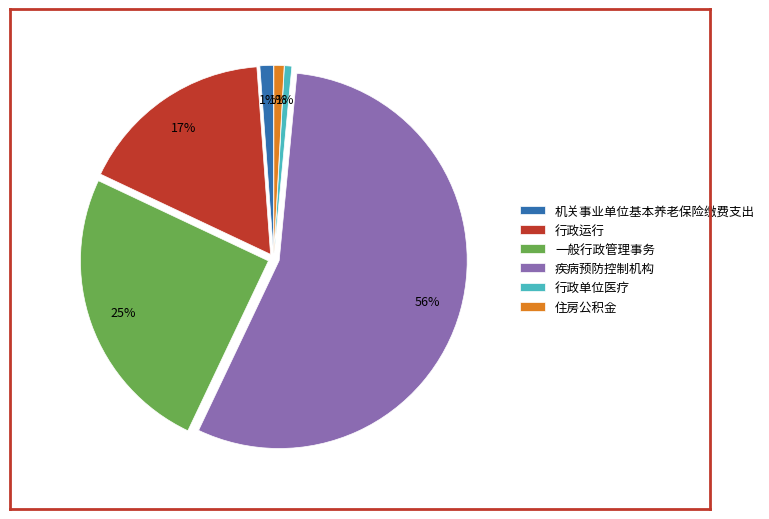

The 机关事业单位基本养老保险缴费支出 slice represents 11% of the pie. True or false?

False